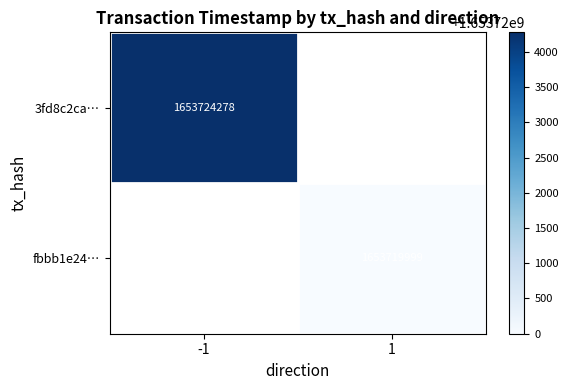

The 3fd8c2ca… series shows 2429964983 at -1. True or false?

False